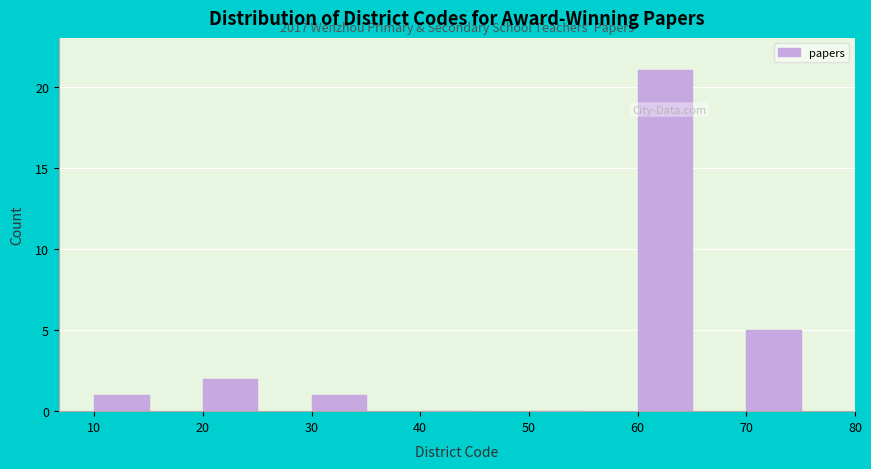

Which range on the x-axis has the tallest bar?

60 to 70